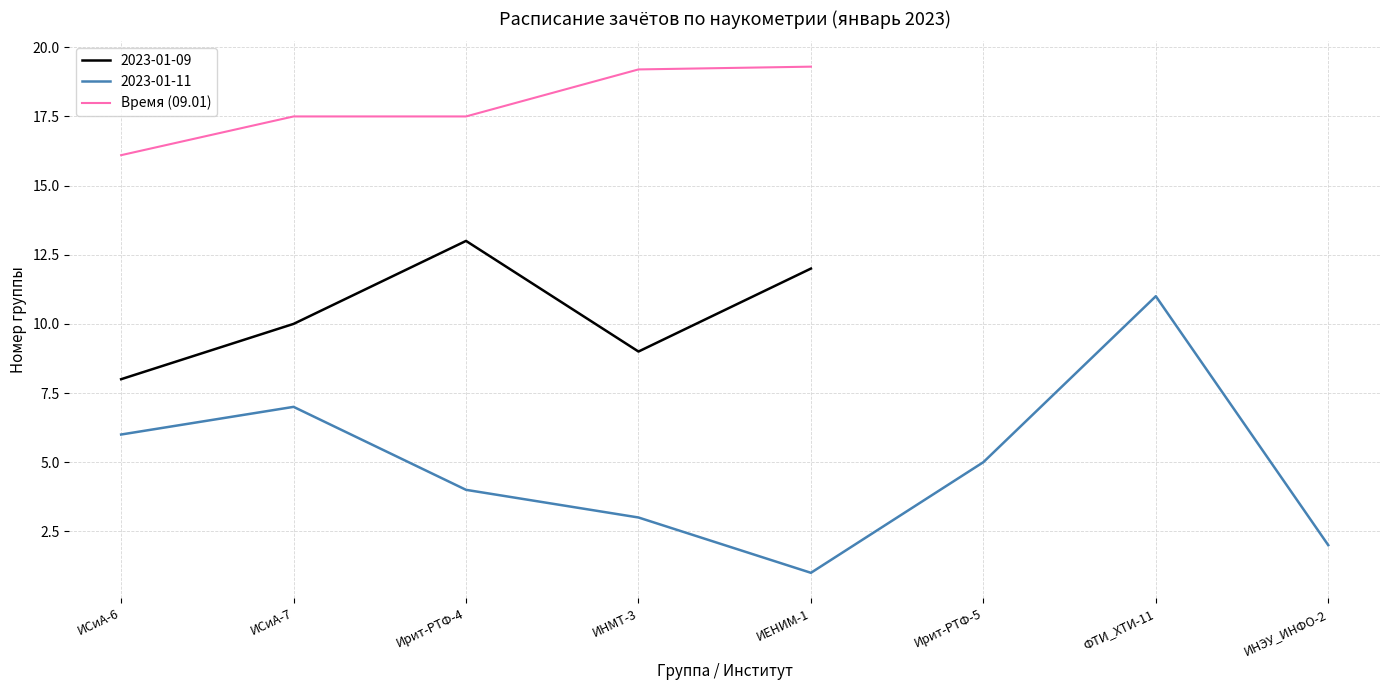

True or false: the data shows 19.2 at ИНМТ-3.

True